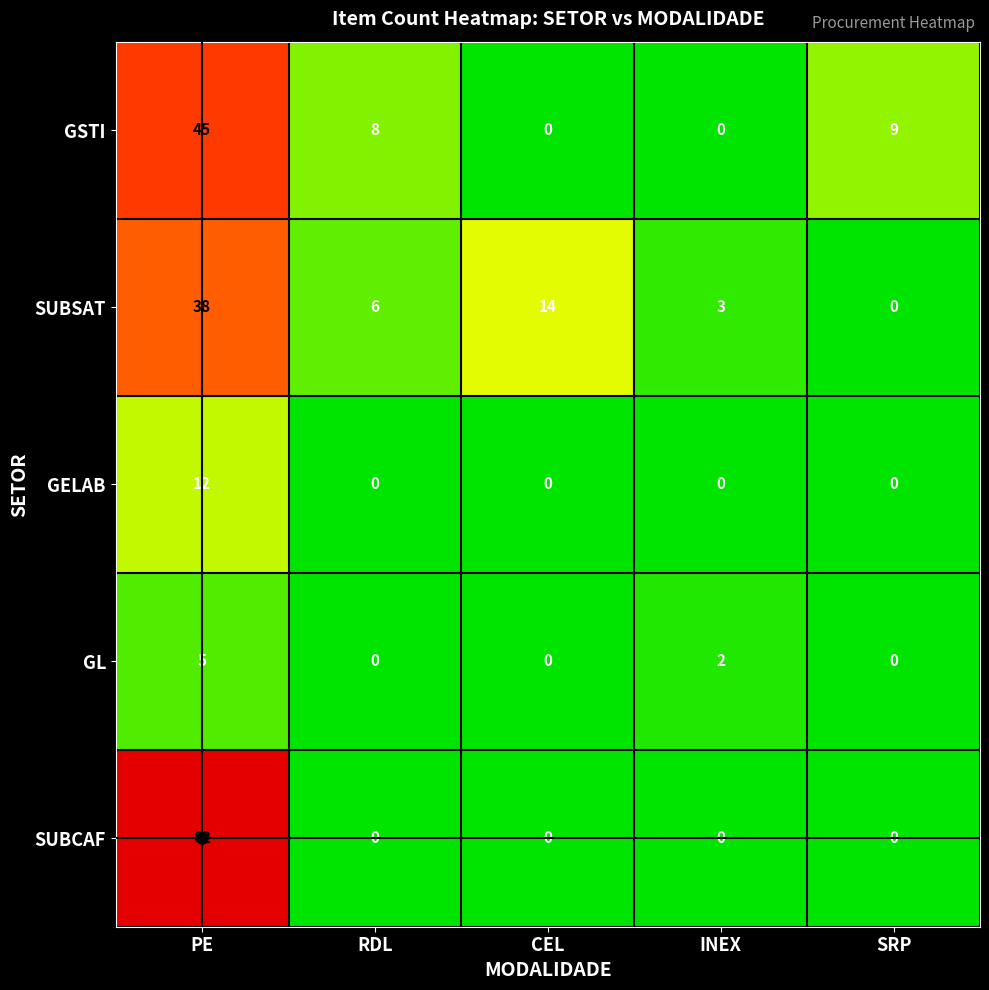

What is the sum of all GL values?

7